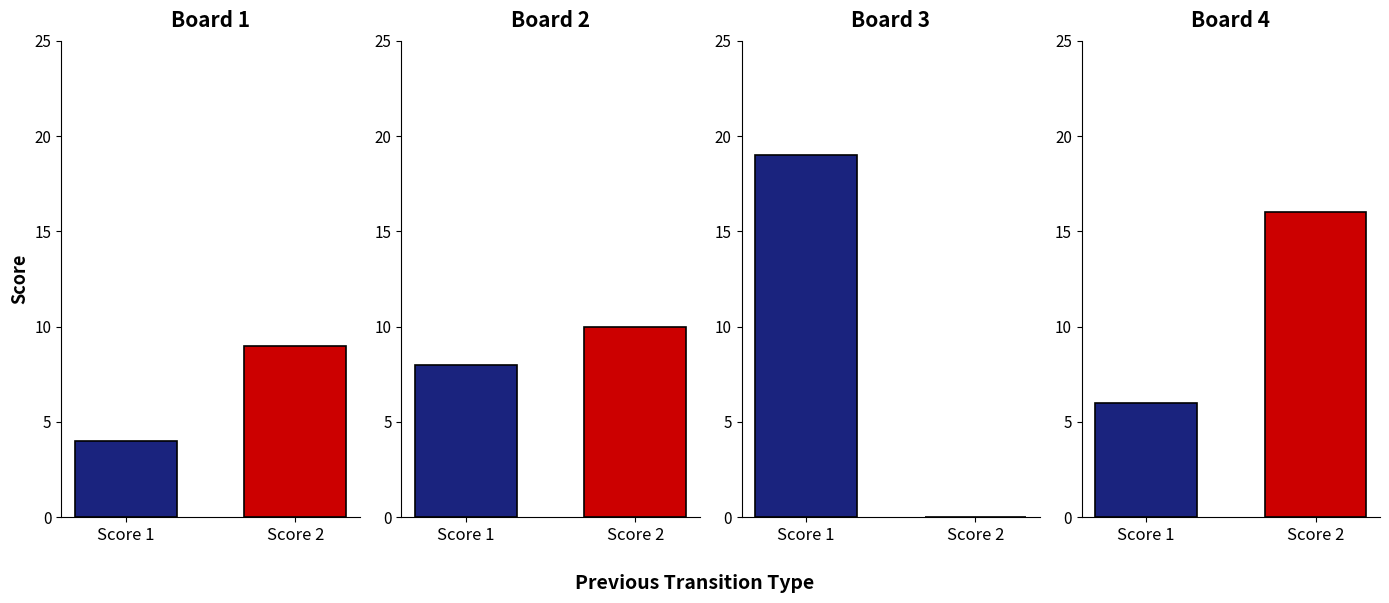

How many groups of bars are there?

4